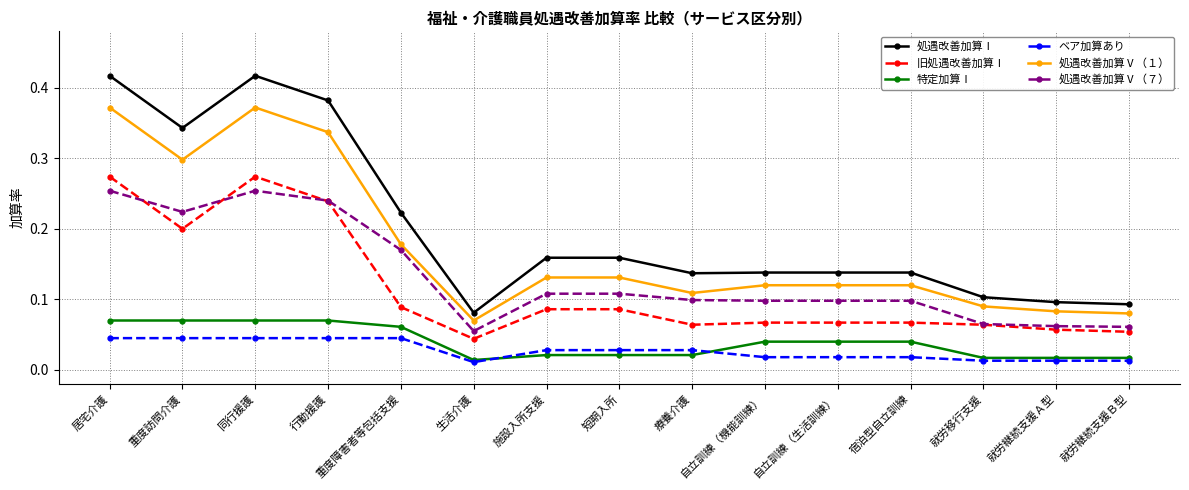

Is this an area chart (filled region under the line)?

No